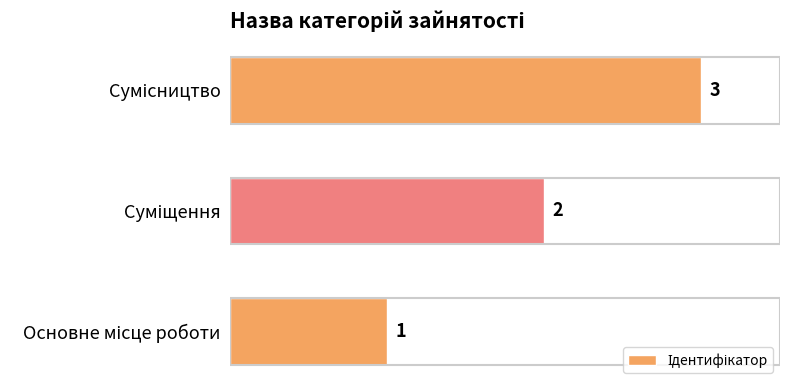

What is the sum of all values?

6